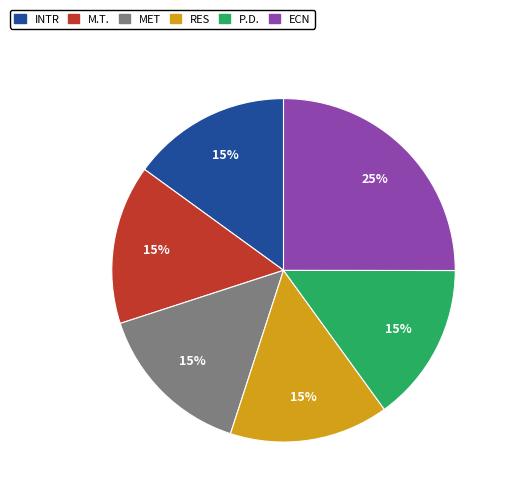

Is there a majority slice in this chart?

No